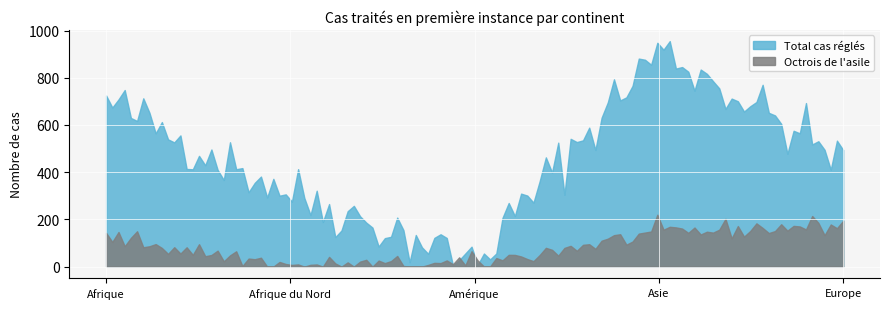

Which series has the widest spread of values?

Total cas réglés